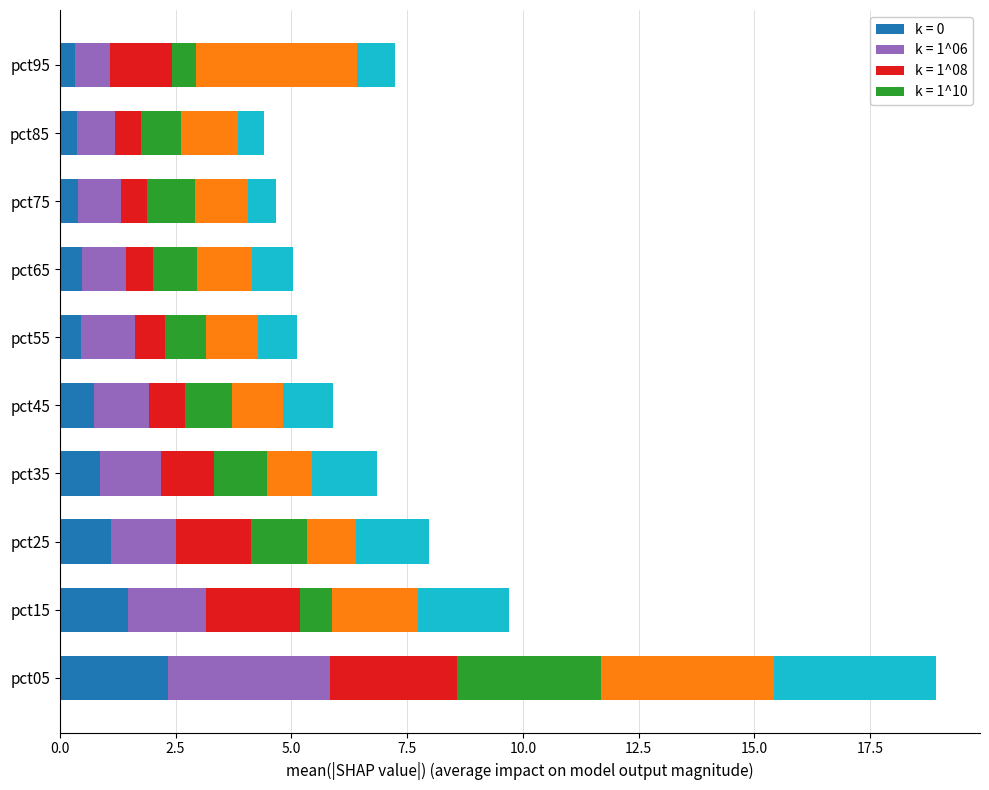

What is the total value across all series at pct75?

4.7